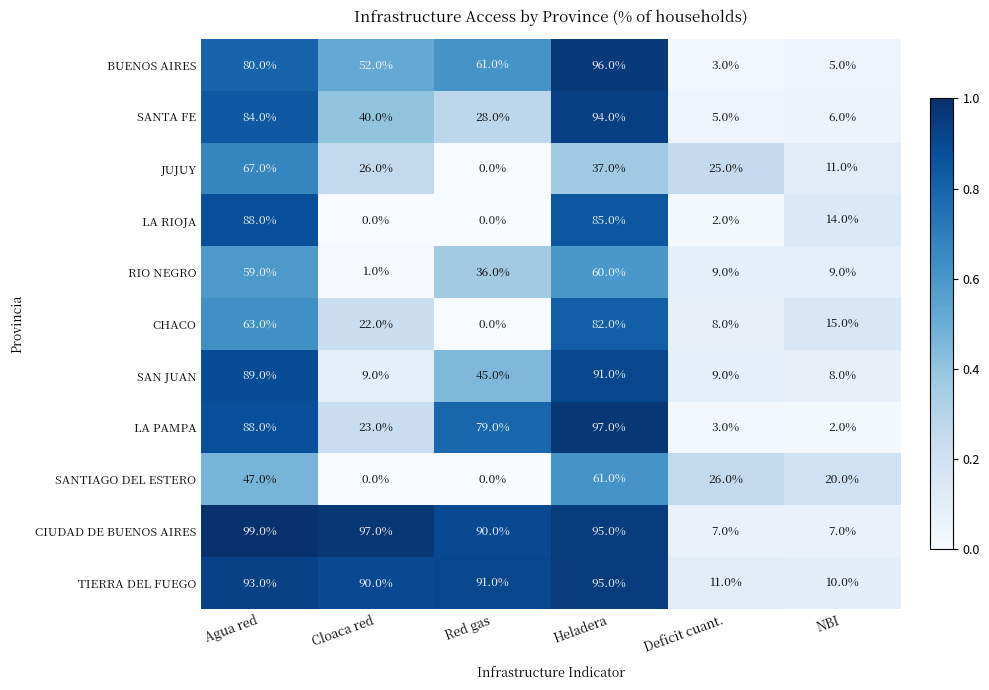

How many distinct data groups are displayed?

11